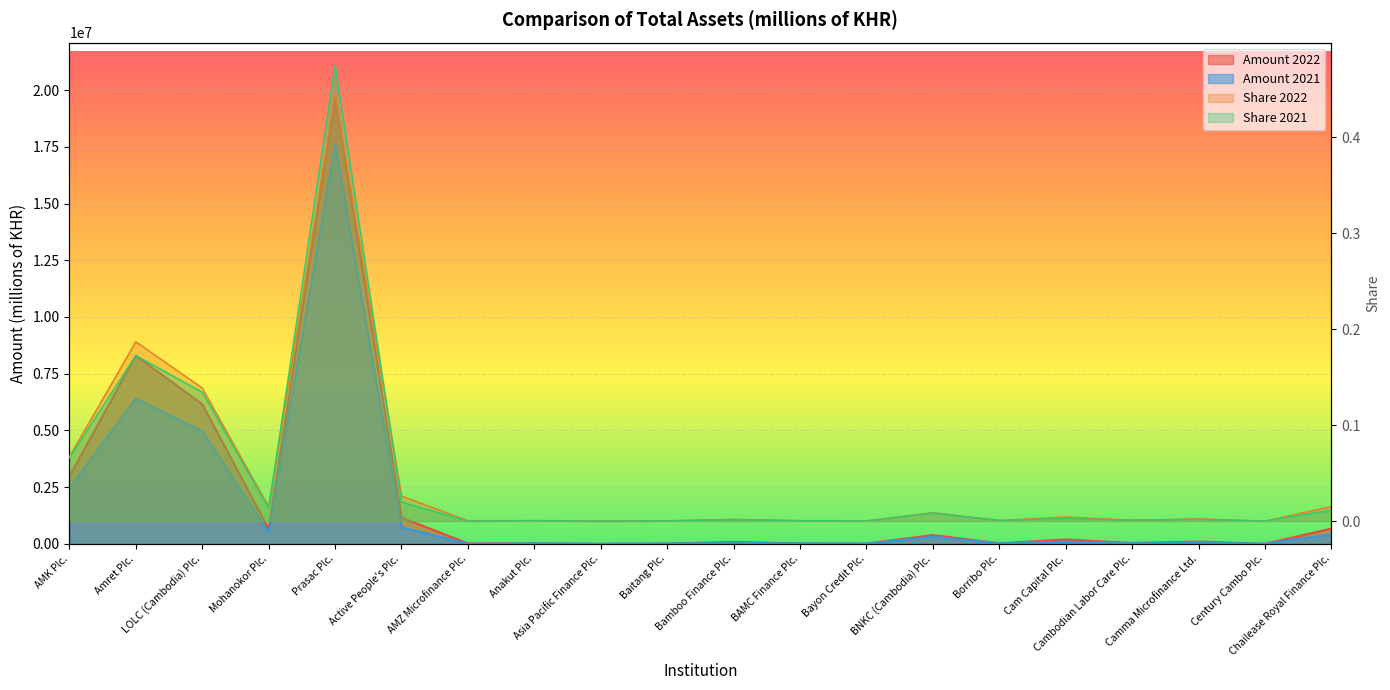

Reading left to right, transcribe all the data shown in this chart.

Amount 2022: AMK Plc.=2978790.4	Amret Plc.=8296443.5	LOLC (Cambodia) Plc.=6156533.7	Mohanokor Plc.=657916.5	Prasac Plc.=19725521.2	Active People's Plc.=1159334.3	AMZ Microfinance Plc.=18663.2	Anakut Plc.=22246.5	Asia Pacific Finance Plc.=1414.9	Baitang Plc.=14241.9	Bamboo Finance Plc.=85392.4	BAMC Finance Plc.=18555.7	Bayon Credit Plc.=9132.8	BNKC (Cambodia) Plc.=389083.5	Borribo Plc.=26837.1	Cam Capital Plc.=193110.3	Cambodian Labor Care Plc.=37680.0	Camma Microfinance Ltd.=102300.6	Century Cambo Plc.=3130.4	Chailease Royal Finance Plc.=670422.5
Amount 2021: AMK Plc.=2445804.5	Amret Plc.=6395390.8	LOLC (Cambodia) Plc.=4977501.6	Mohanokor Plc.=496766.8	Prasac Plc.=17599833.5	Active People's Plc.=731979.9	AMZ Microfinance Plc.=0.0	Anakut Plc.=21729.9	Asia Pacific Finance Plc.=2023.2	Baitang Plc.=13693.5	Bamboo Finance Plc.=49512.5	BAMC Finance Plc.=19702.4	Bayon Credit Plc.=12470.5	BNKC (Cambodia) Plc.=309958.7	Borribo Plc.=27408.5	Cam Capital Plc.=95591.3	Cambodian Labor Care Plc.=39089.5	Camma Microfinance Ltd.=67883.9	Century Cambo Plc.=3755.6	Chailease Royal Finance Plc.=415190.8
Share 2022: AMK Plc.=0.1	Amret Plc.=0.2	LOLC (Cambodia) Plc.=0.1	Mohanokor Plc.=0.0	Prasac Plc.=0.4	Active People's Plc.=0.0	AMZ Microfinance Plc.=0.0	Anakut Plc.=0.0	Asia Pacific Finance Plc.=0.0	Baitang Plc.=0.0	Bamboo Finance Plc.=0.0	BAMC Finance Plc.=0.0	Bayon Credit Plc.=0.0	BNKC (Cambodia) Plc.=0.0	Borribo Plc.=0.0	Cam Capital Plc.=0.0	Cambodian Labor Care Plc.=0.0	Camma Microfinance Ltd.=0.0	Century Cambo Plc.=0.0	Chailease Royal Finance Plc.=0.0
Share 2021: AMK Plc.=0.1	Amret Plc.=0.2	LOLC (Cambodia) Plc.=0.1	Mohanokor Plc.=0.0	Prasac Plc.=0.5	Active People's Plc.=0.0	AMZ Microfinance Plc.=0.0	Anakut Plc.=0.0	Asia Pacific Finance Plc.=0.0	Baitang Plc.=0.0	Bamboo Finance Plc.=0.0	BAMC Finance Plc.=0.0	Bayon Credit Plc.=0.0	BNKC (Cambodia) Plc.=0.0	Borribo Plc.=0.0	Cam Capital Plc.=0.0	Cambodian Labor Care Plc.=0.0	Camma Microfinance Ltd.=0.0	Century Cambo Plc.=0.0	Chailease Royal Finance Plc.=0.0